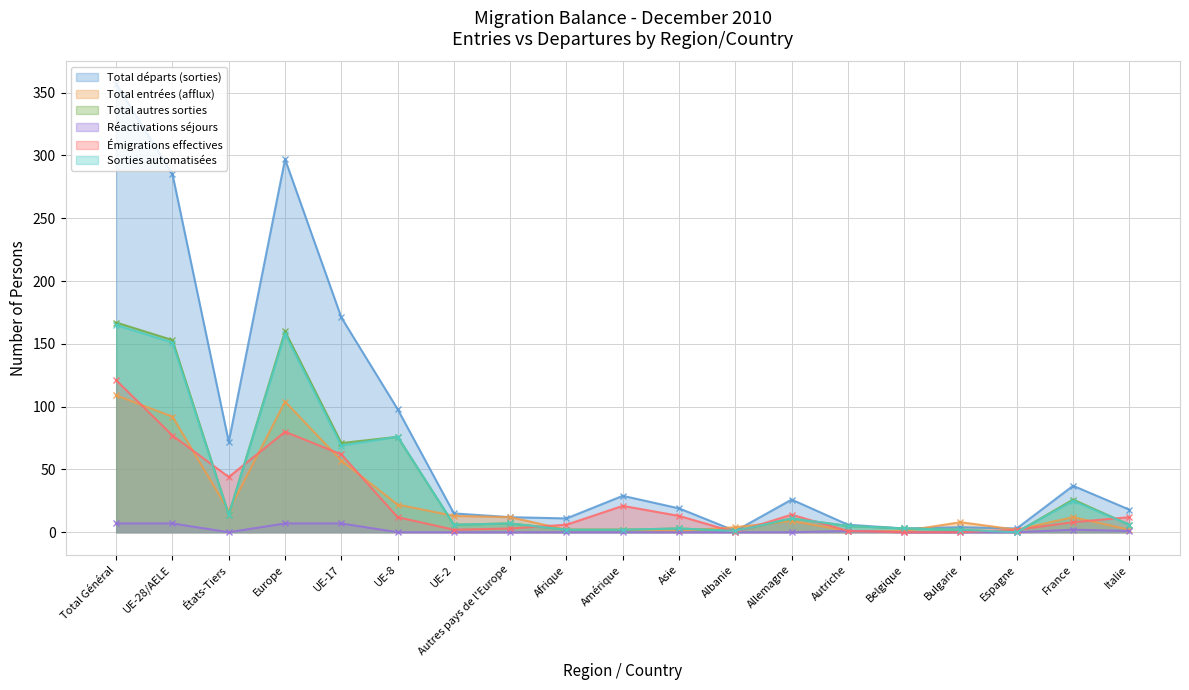

Reading left to right, extract all data points from this chart.

Total départs (sorties): 357	285	72	297	171	98	15	12	11	29	19	1	26	6	3	4	3	37	18
Total entrées (afflux): 109	92	17	104	57	22	13	12	2	2	1	4	9	1	1	8	2	12	2
Total autres sorties: 167	153	14	160	71	76	6	7	2	2	3	1	11	5	3	2	0	26	6
Réactivations séjours: 7	7	0	7	7	0	0	0	0	0	0	0	0	1	0	0	0	2	1
Émigrations effectives: 121	77	44	80	62	12	2	3	6	21	13	0	14	1	0	0	2	8	12
Sorties automatisées: 165	151	14	158	69	76	6	7	2	2	3	1	11	5	3	2	0	25	6